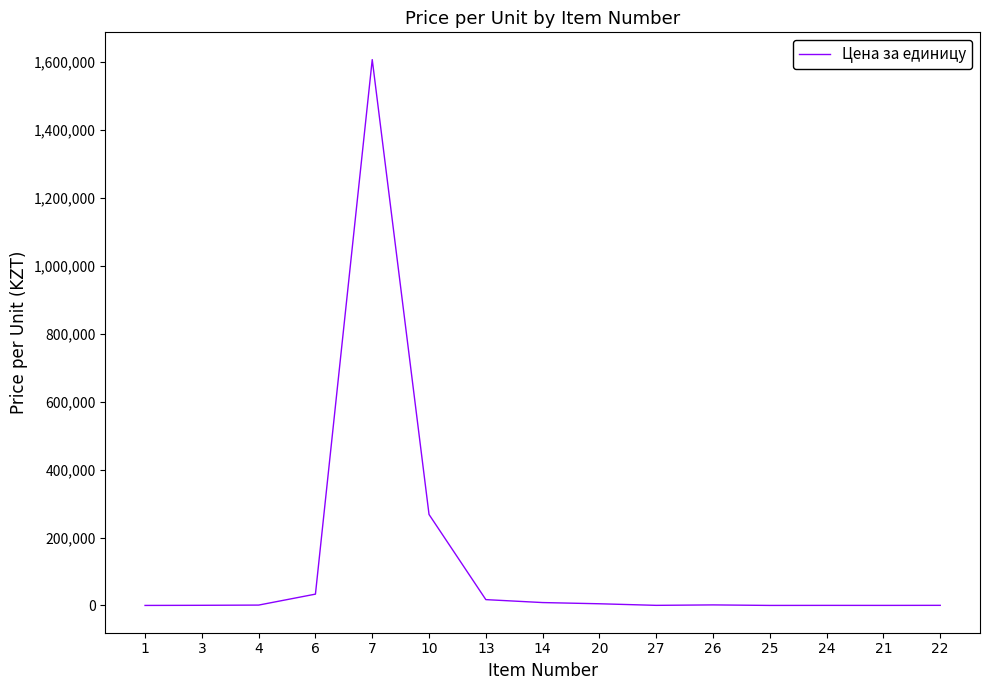

What is the difference between the maximum and minimum values?

1607041.2